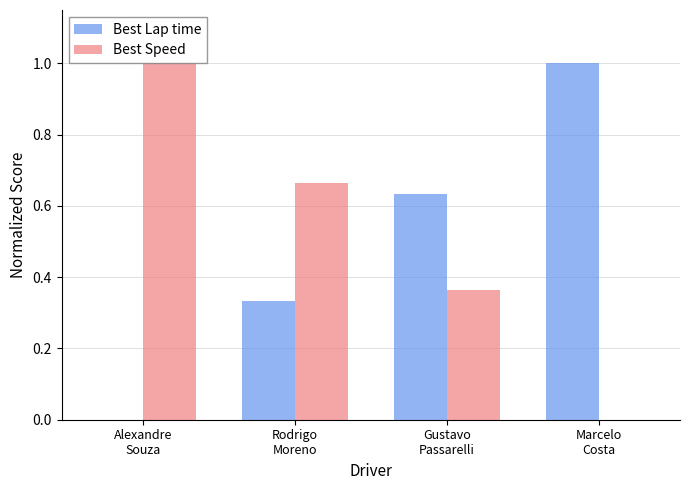

What is the highest value of the Best Lap time series?

1.0